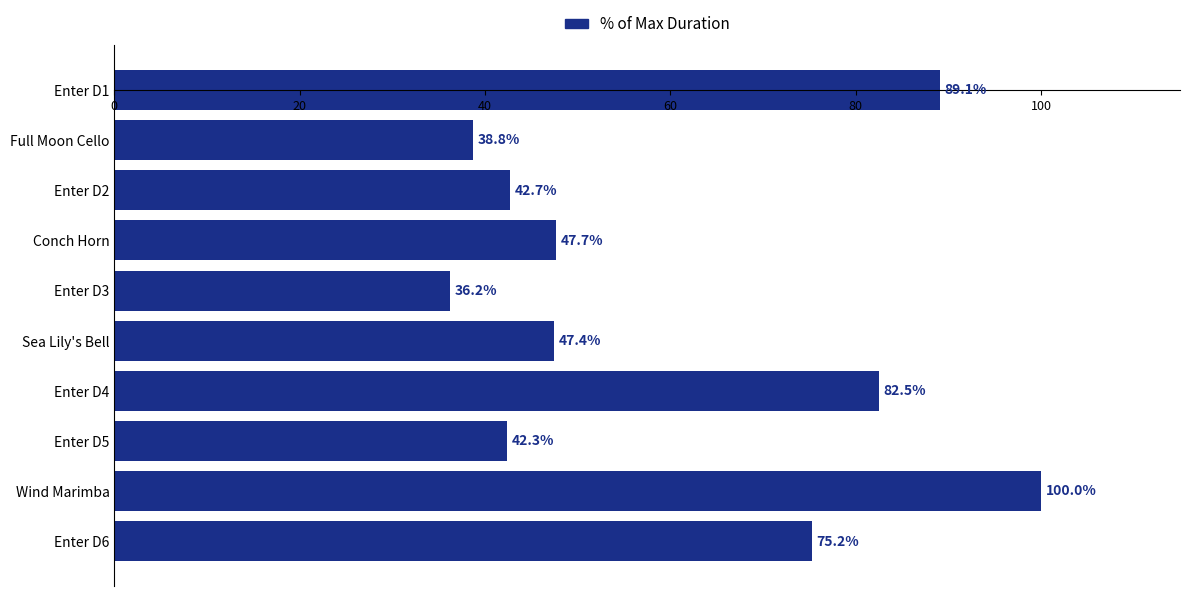

What is the change in value from Conch Horn to Enter D6?

+27.5